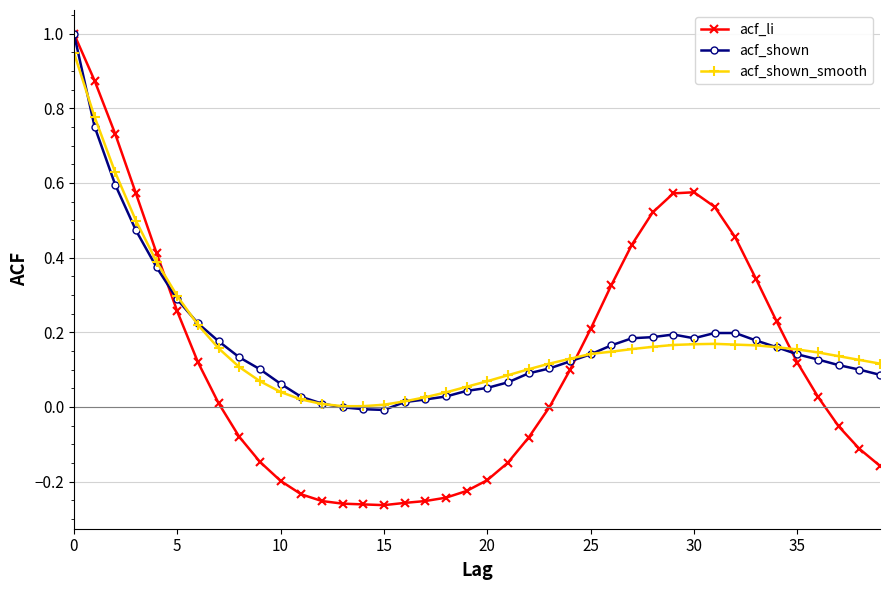

Which series has the largest range (max minus min)?

acf_li